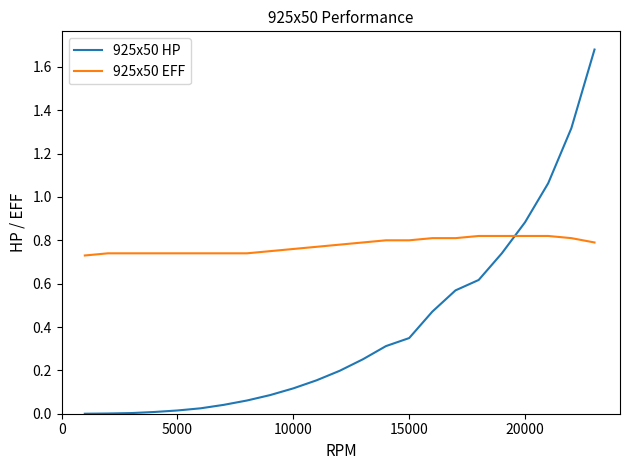

At how many categories does at least one series exceed 0?

23